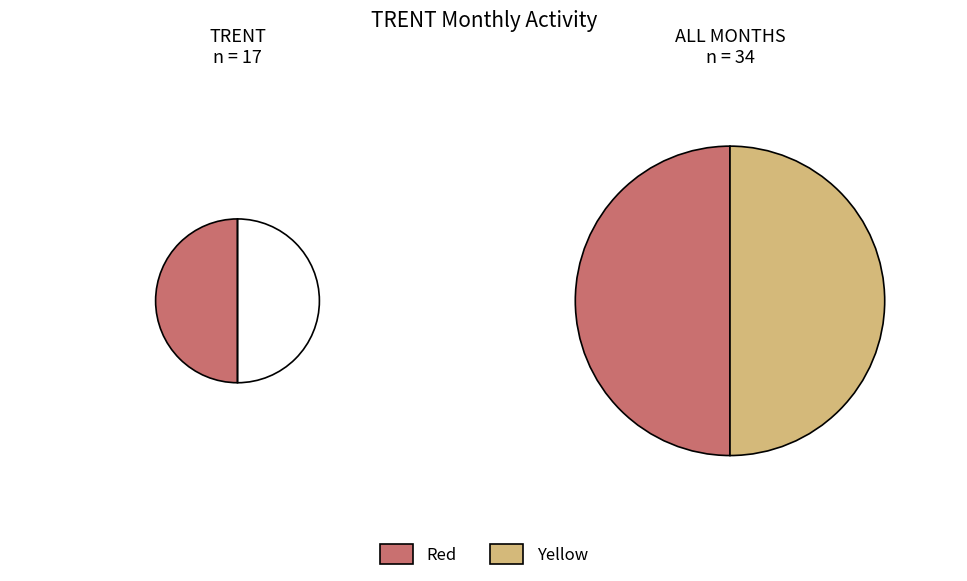

Does any single category account for the majority?

No